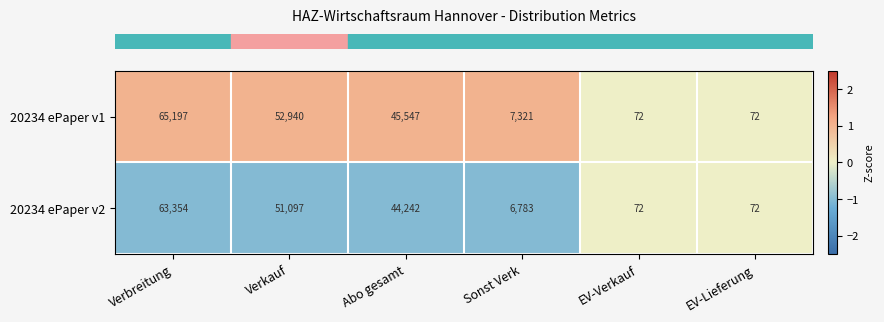

What is the difference between the maximum and minimum values in the 20234 ePaper v2 series?

63282